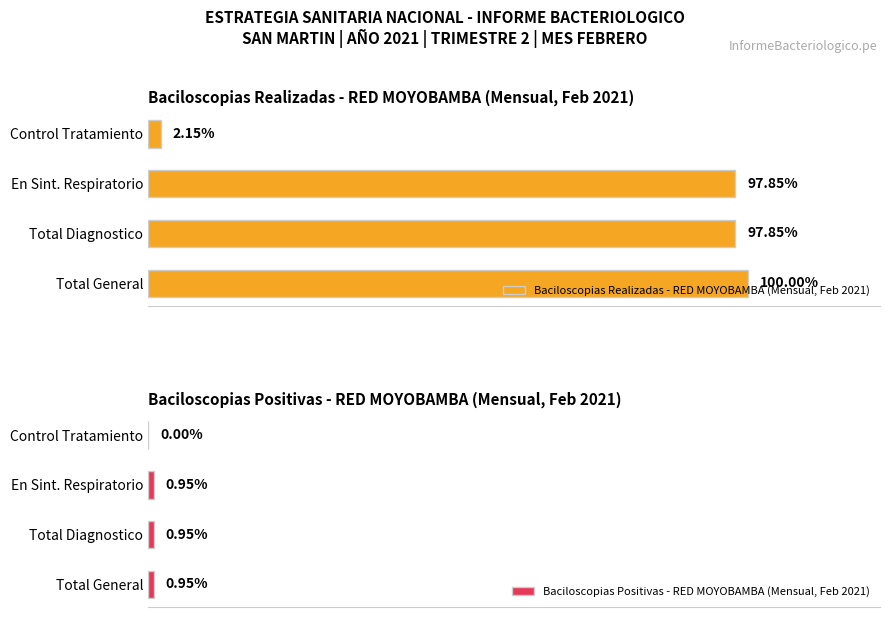

Which series has the largest range (max minus min)?

Baciloscopias Realizadas - RED MOYOBAMBA (Mensual, Feb 2021)